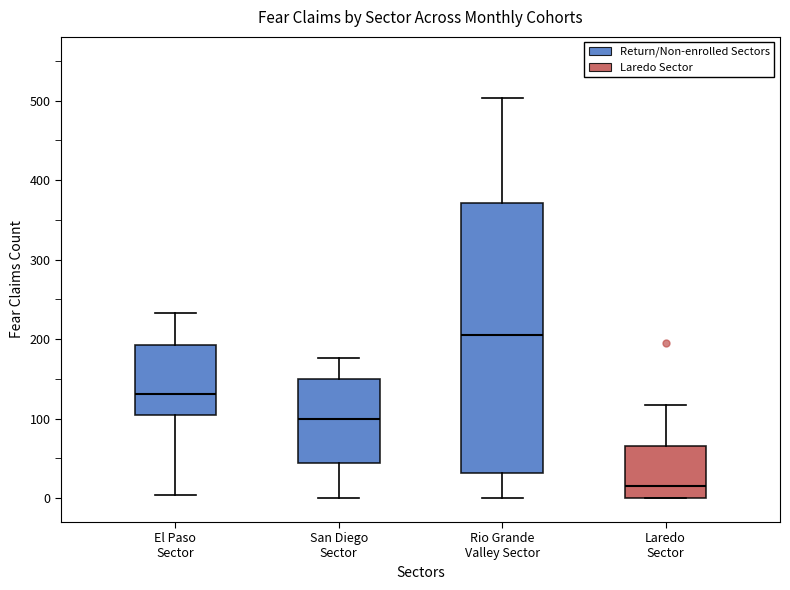

Reading left to right, read every box against the y-axis: the position of its median line, the range the box covers, and the ends of its whiskers. The values are not printed on the chart, so give them approximately, as read against the axis.

El Paso Sector: median 130, box 110 to 190, whiskers 0 to 230
San Diego Sector: median 100, box 40 to 150, whiskers 0 to 180
Rio Grande Valley Sector: median 210, box 30 to 370, whiskers 0 to 500
Laredo Sector: median 20, box 0 to 70, whiskers 0 to 120